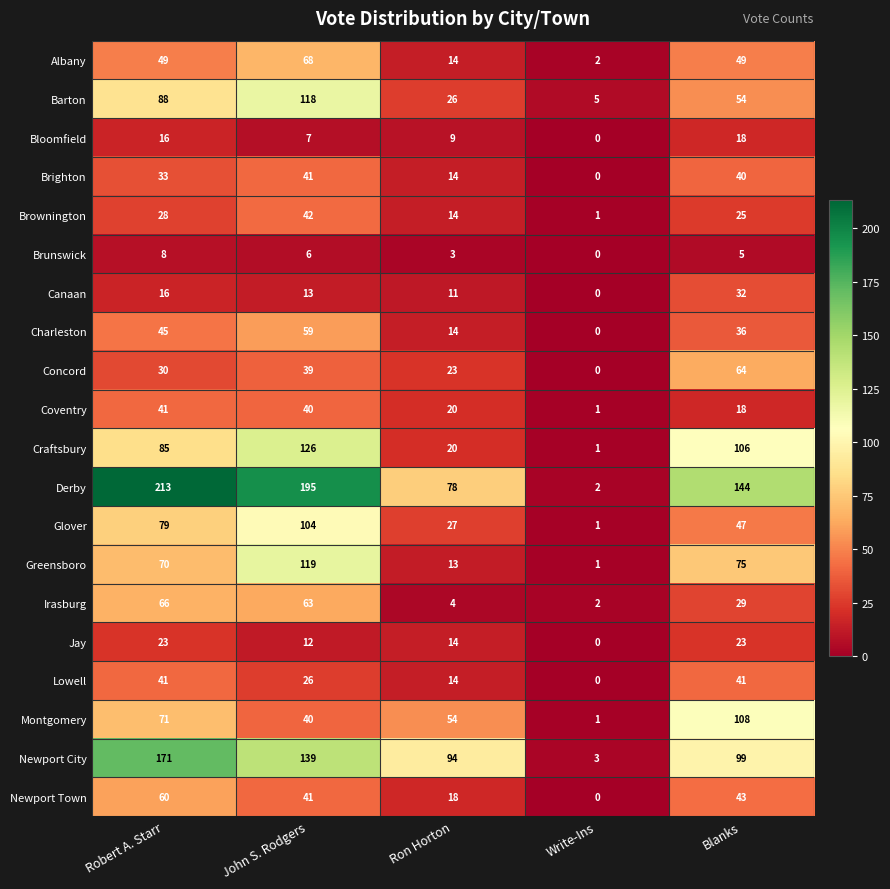

Count the Albany values in the range 14 to 49.

3